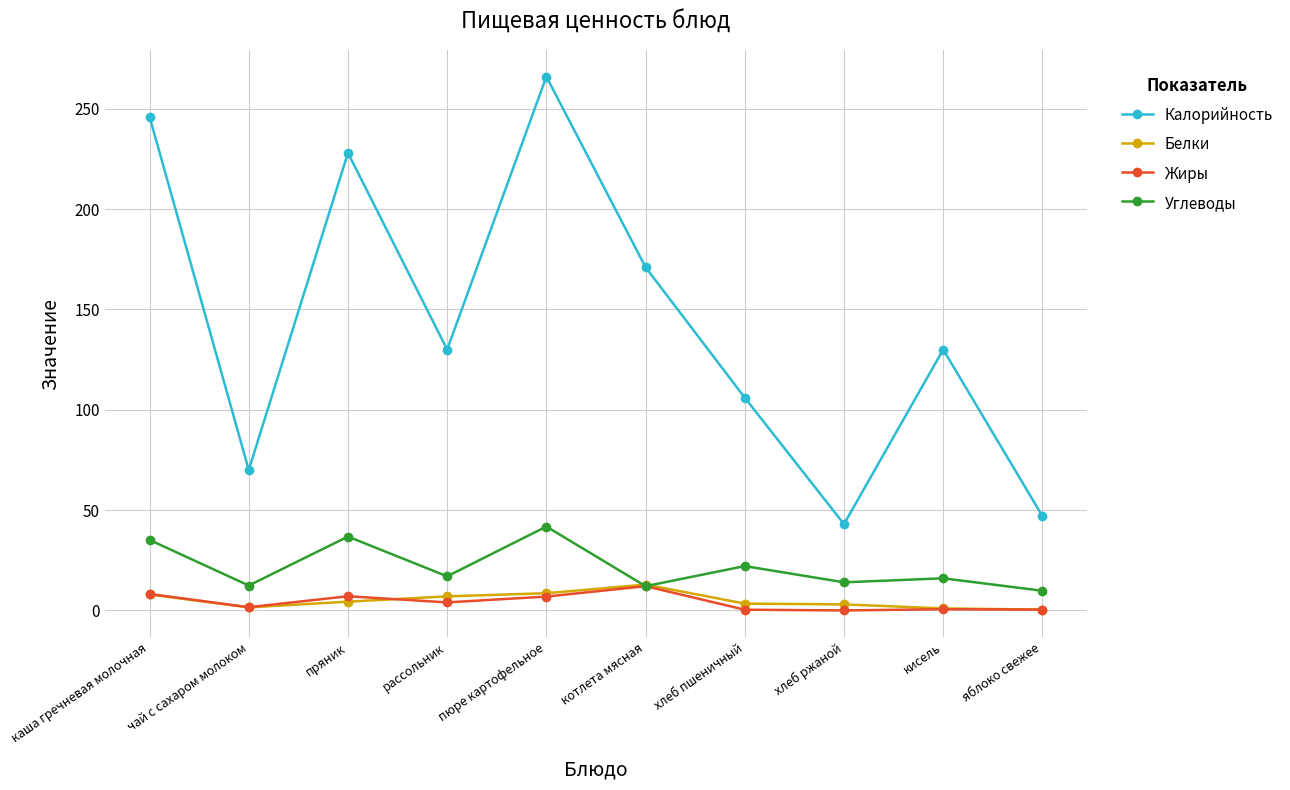

What is the maximum value for Жиры?

12.1